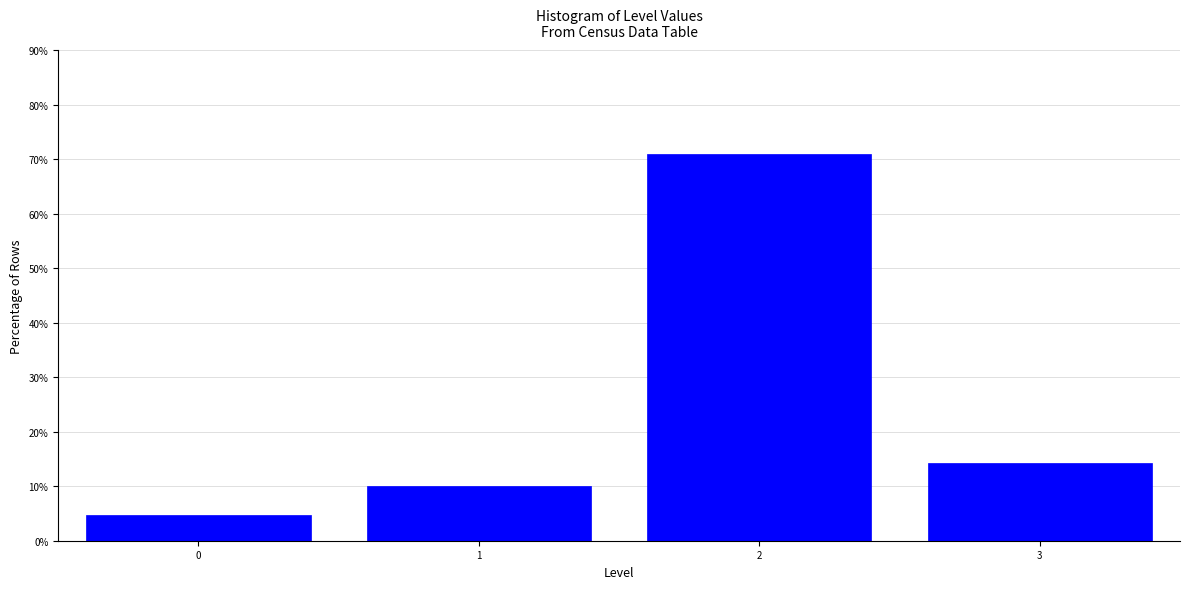

Reading right to left, list all the values displayed in this chart.

14.2	71.0	10.1	4.7